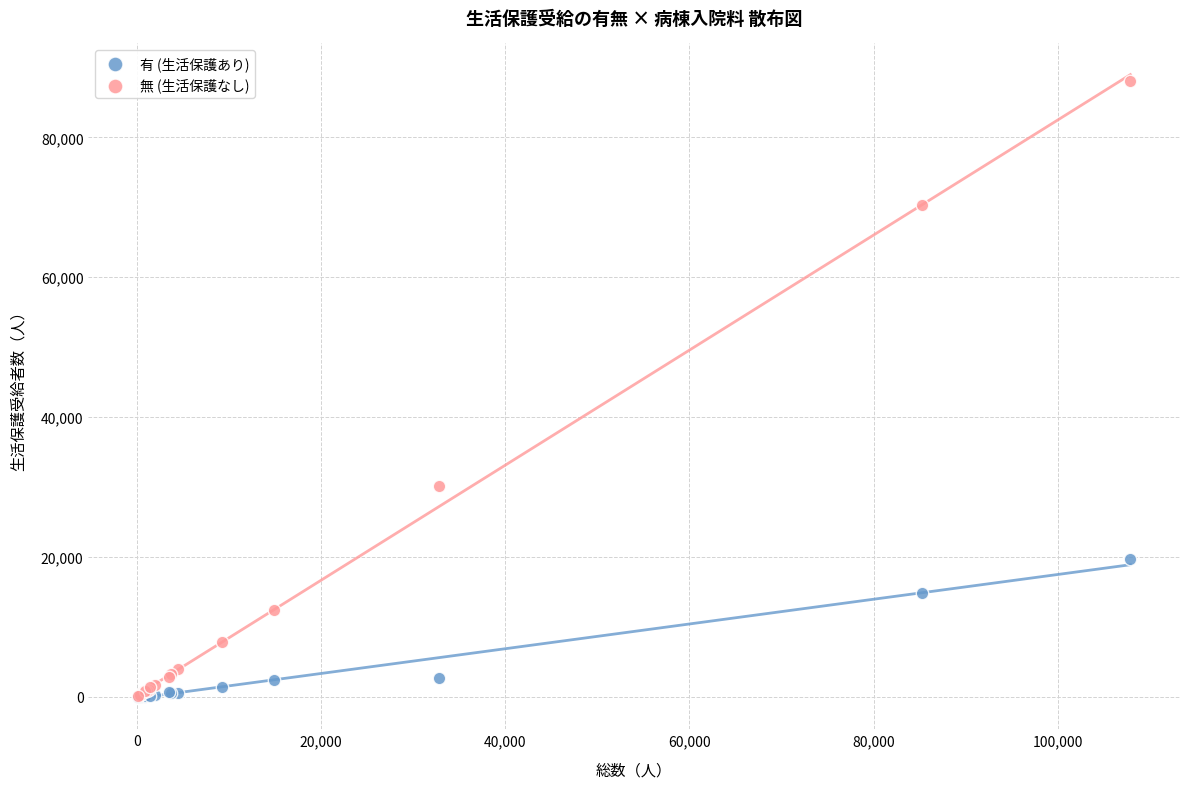

Across all series, what Y value is closest to 44045?

30104